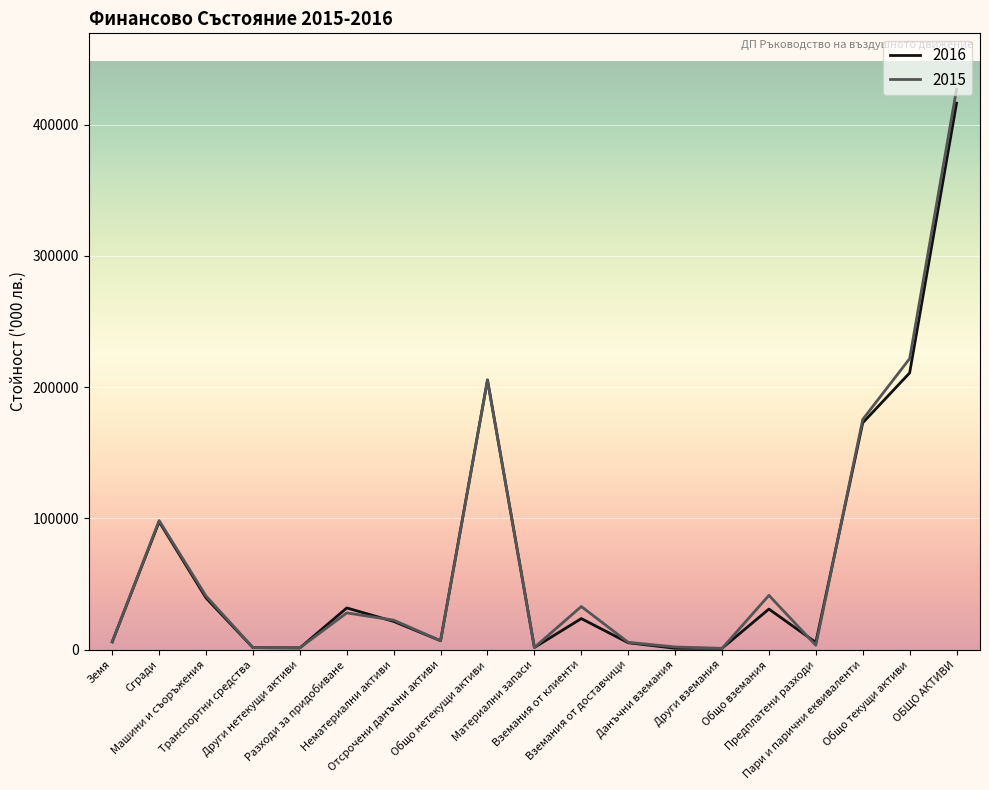

Which series has the widest spread of values?

2015